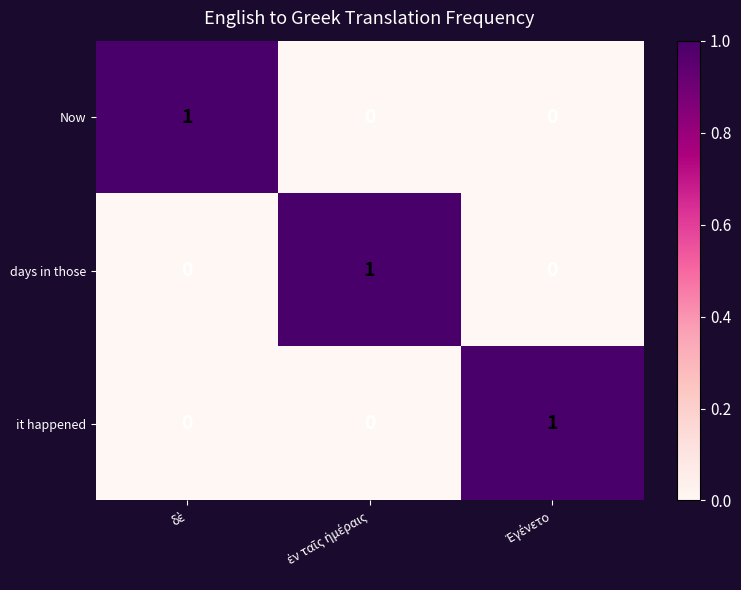

Reading left to right, list all the values displayed in this chart.

Now: 1	0	0
days in those: 0	1	0
it happened: 0	0	1